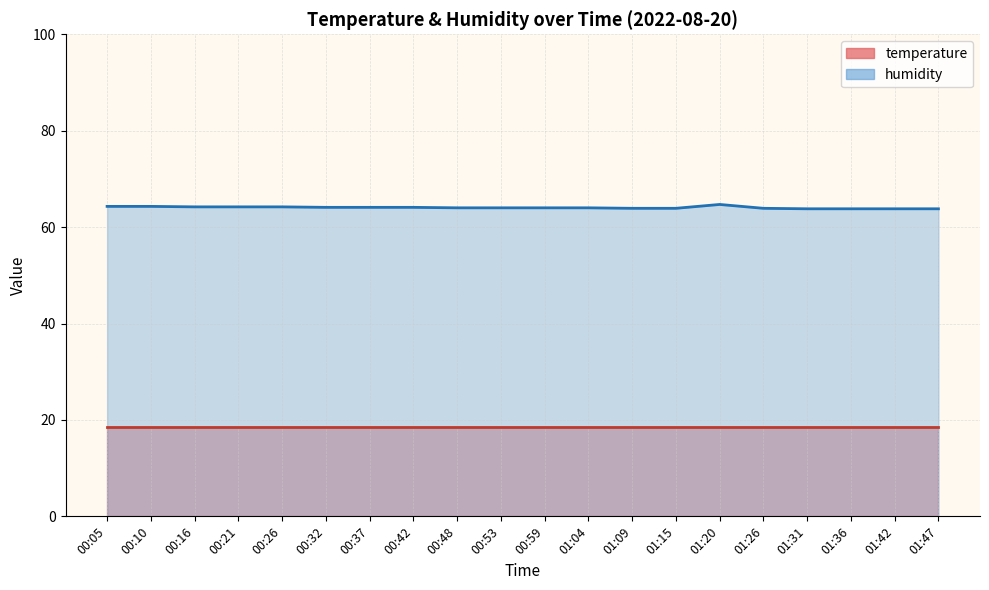

How many values are below 64?

7